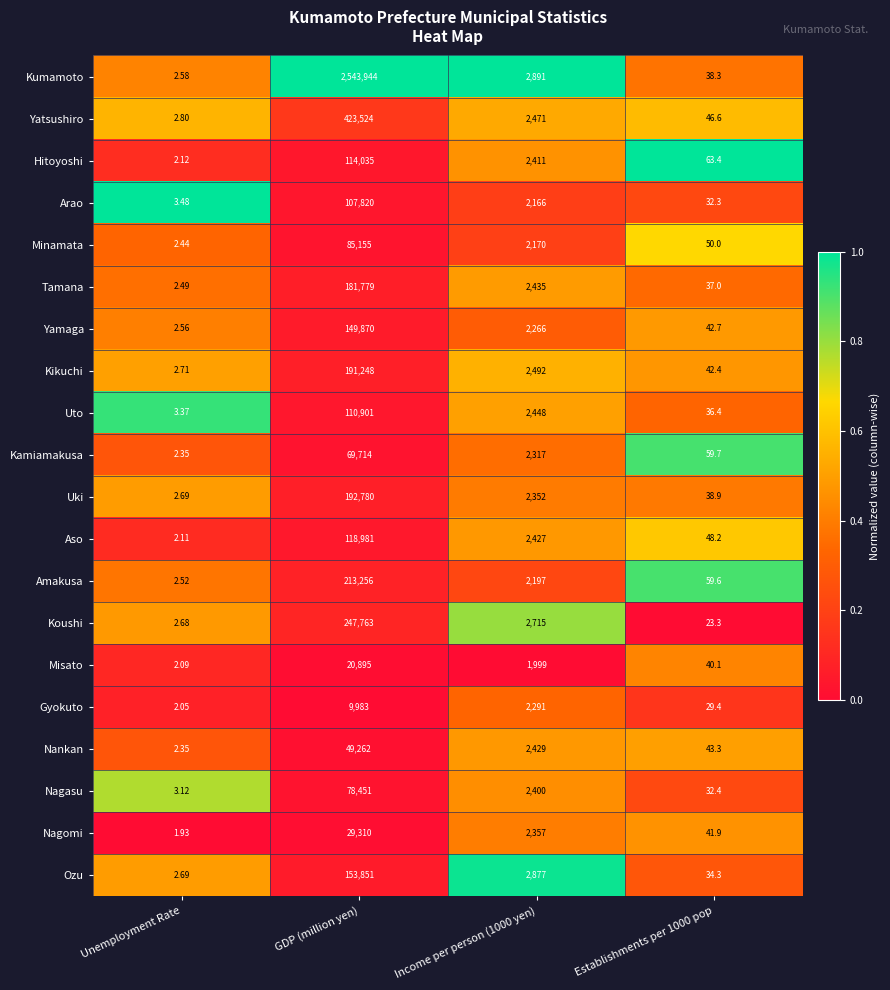

At which label does Uki first exceed 2352?

GDP (million yen)